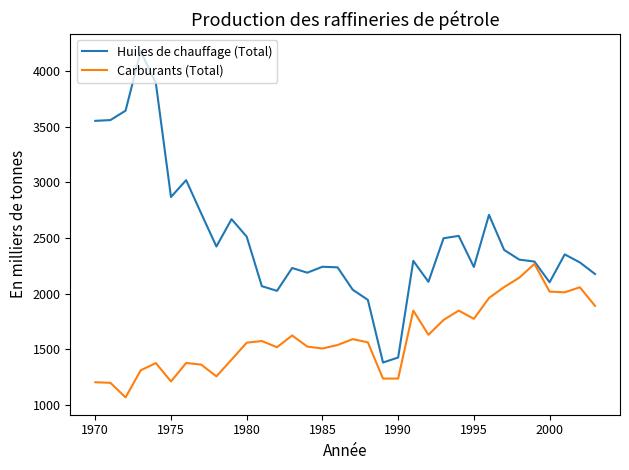

Rank the series by their maximum value, from lowest to highest.

Carburants (Total), Huiles de chauffage (Total)